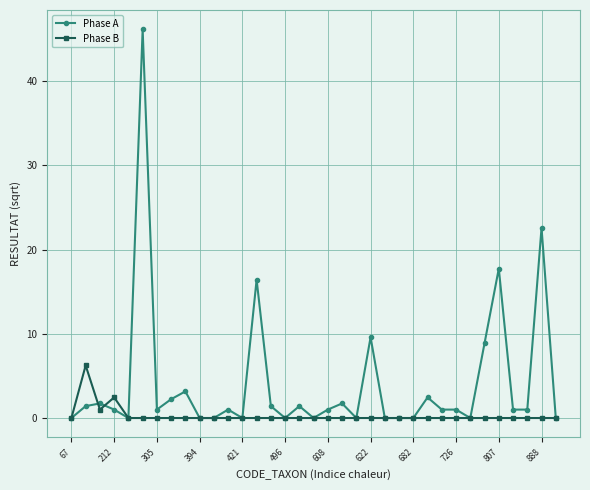

List the series in order of their peak value, lowest first.

Phase B, Phase A